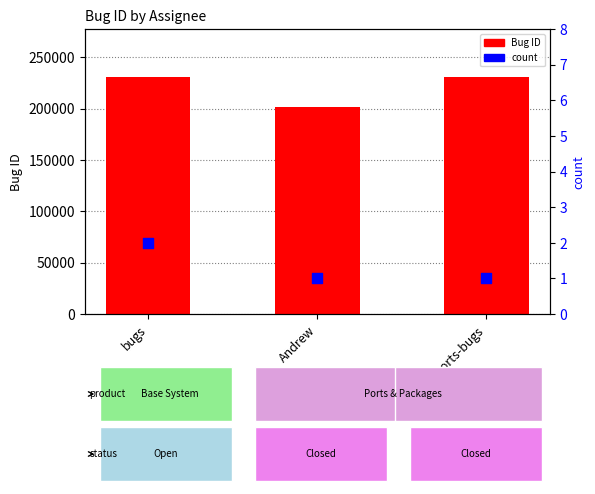

What are all the series names shown in the legend?

Bug ID, count